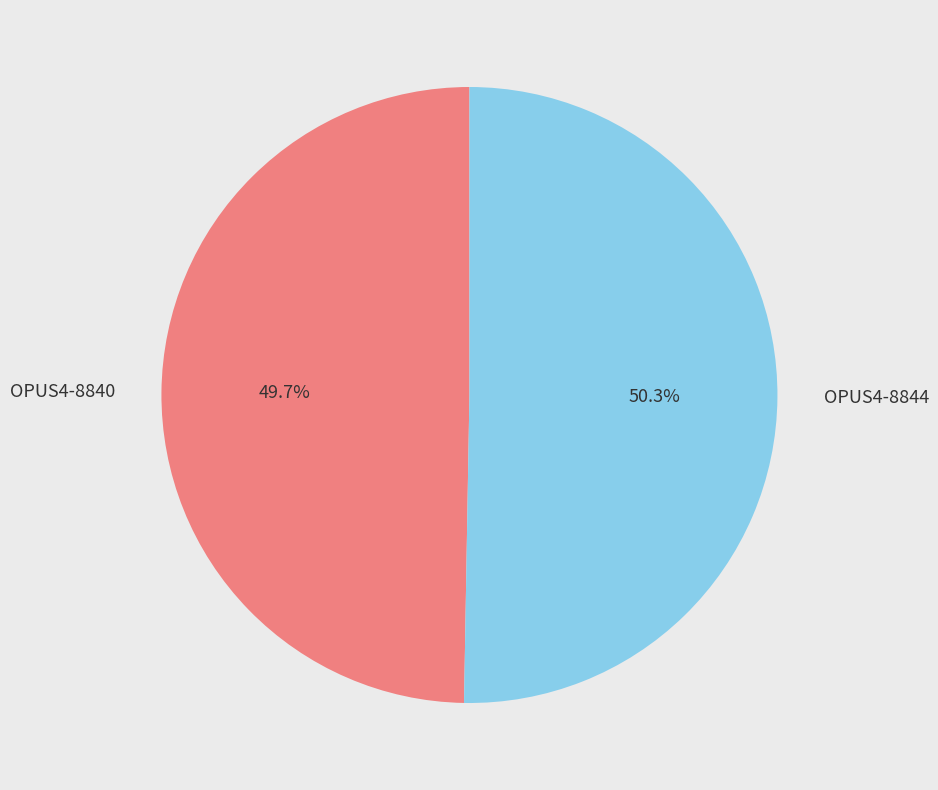

What percentage do OPUS4-8844 and OPUS4-8840 together represent?

100.0%